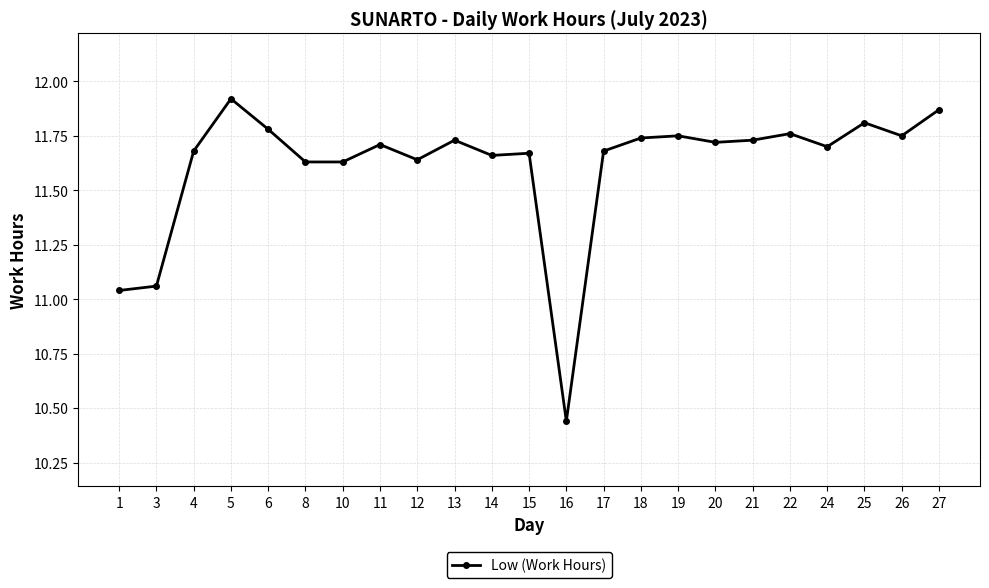

True or false: the data has more than 2 interior local peaks.

True